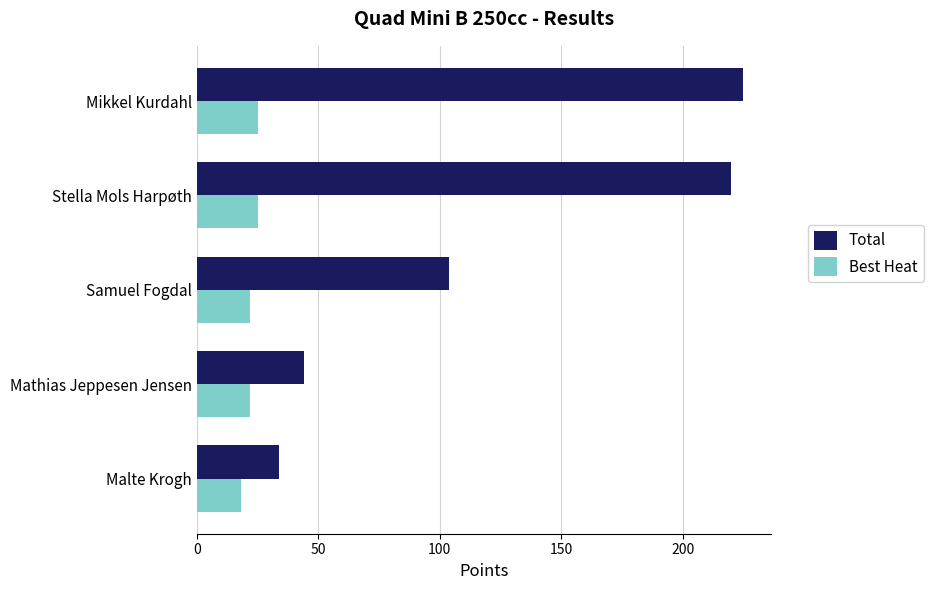

The Best Heat series shows 22 at Mathias Jeppesen Jensen. True or false?

True